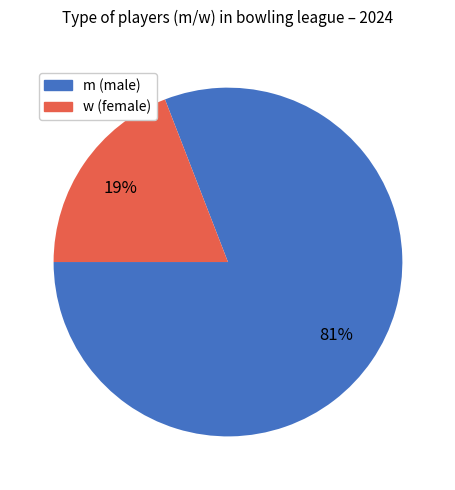

Between w and m, which is larger?

m